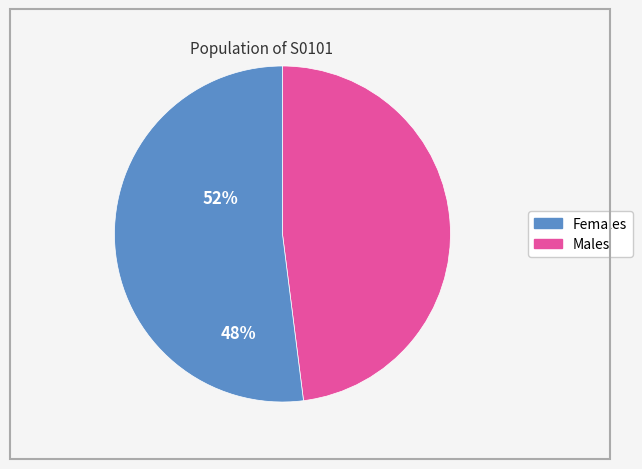

Is there any slice that represents more than half of the pie?

Yes